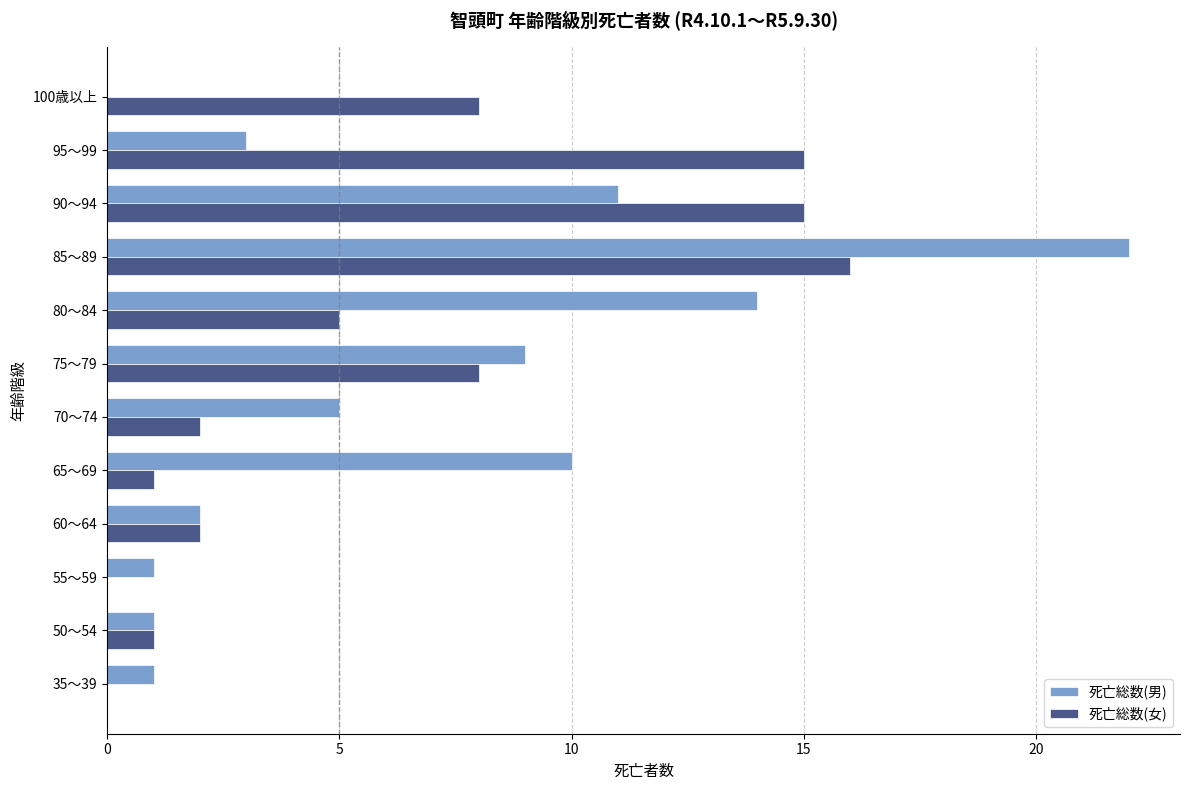

What is the greatest value displayed?

22